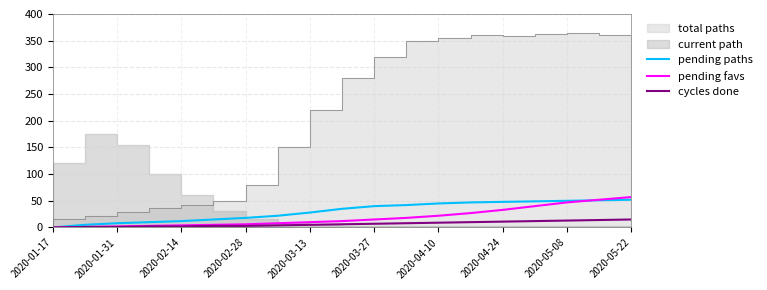

Is it true that pending favs equals 15 at 2020-03-27?

True